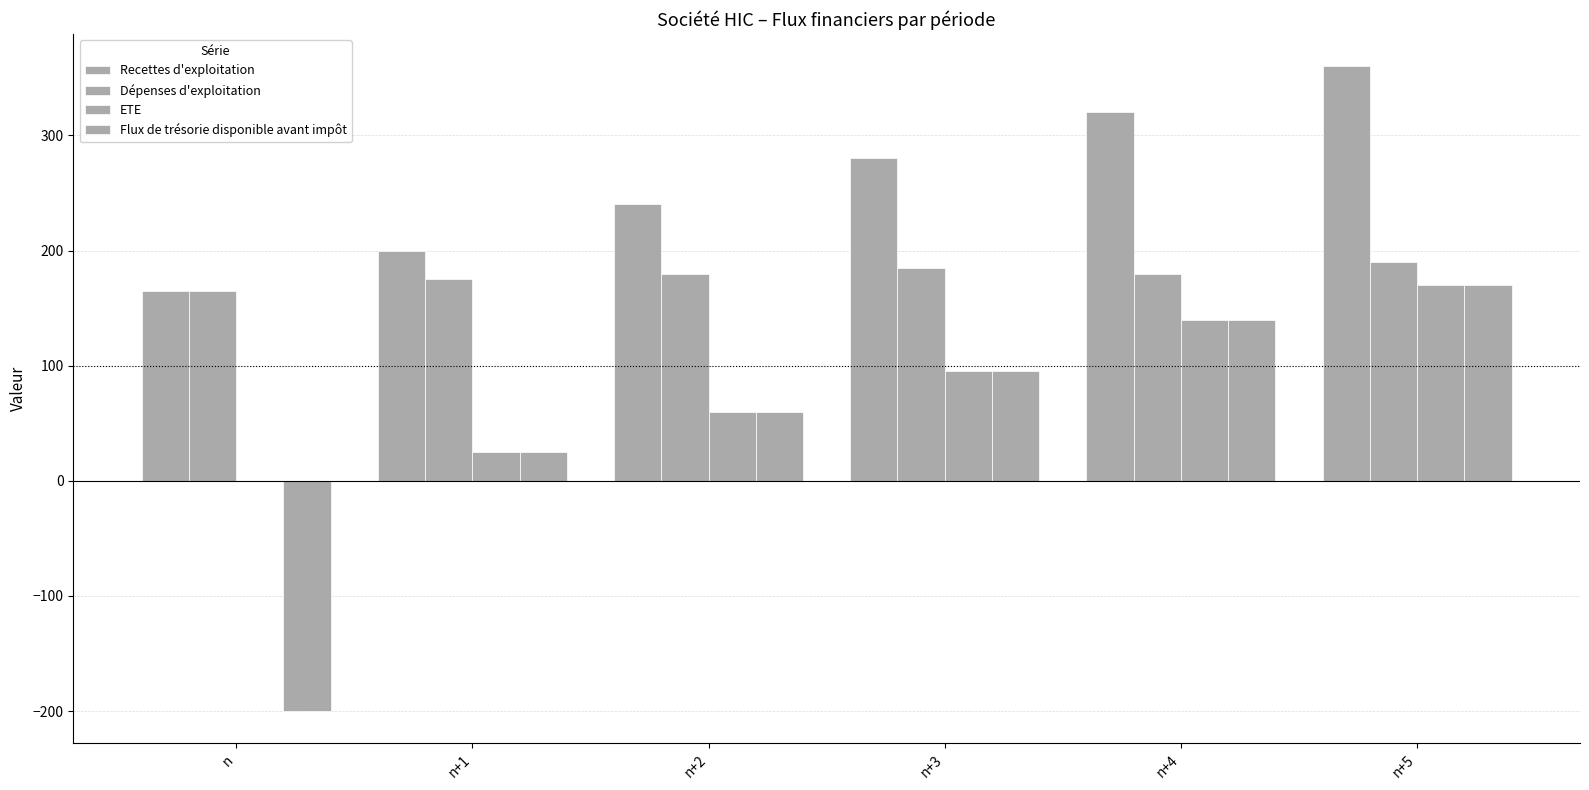

What is the value of the Recettes d'exploitation bar at the 6th from the left?

360